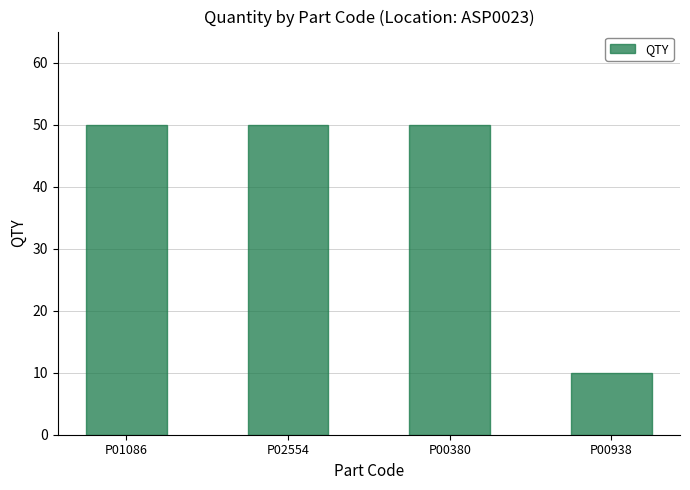

Which label corresponds to the smallest value in the chart?

P00938